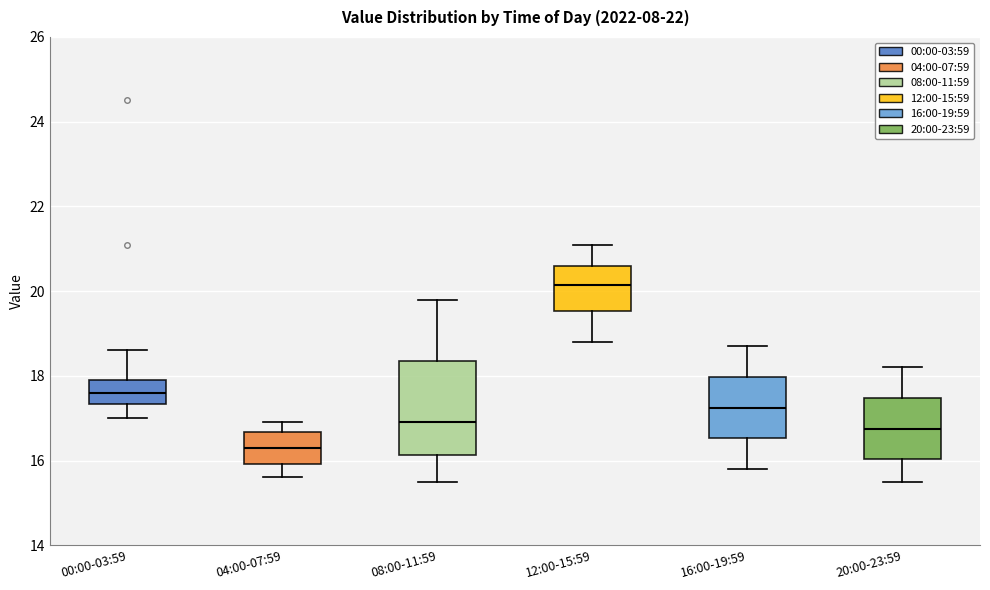

Which box is the tallest, from its lower edge to its upper edge?

08:00-11:59